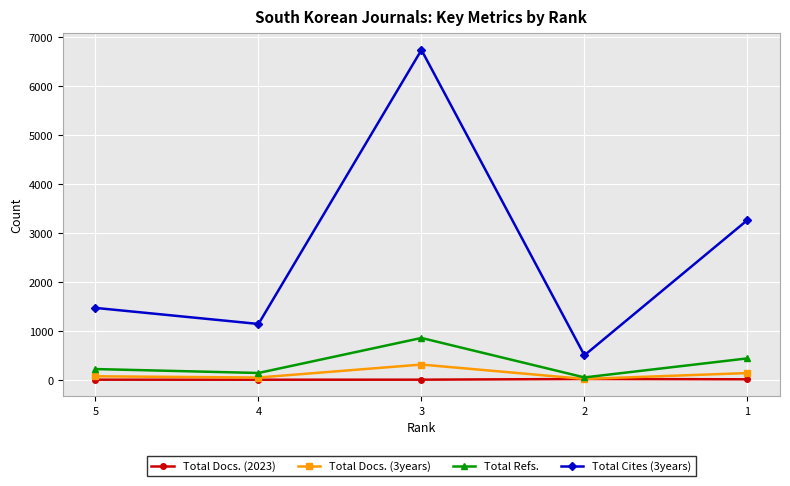

Which category has the highest value across all series?

3